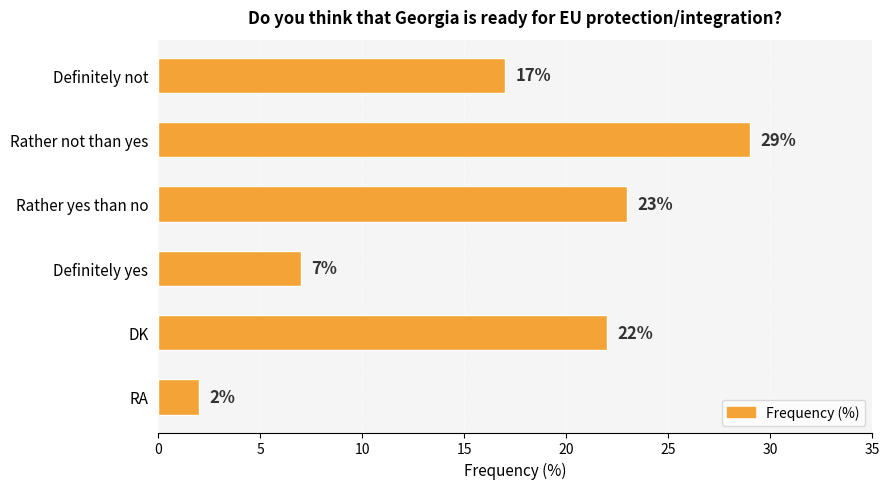

Does the chart contain stacked bars?

No